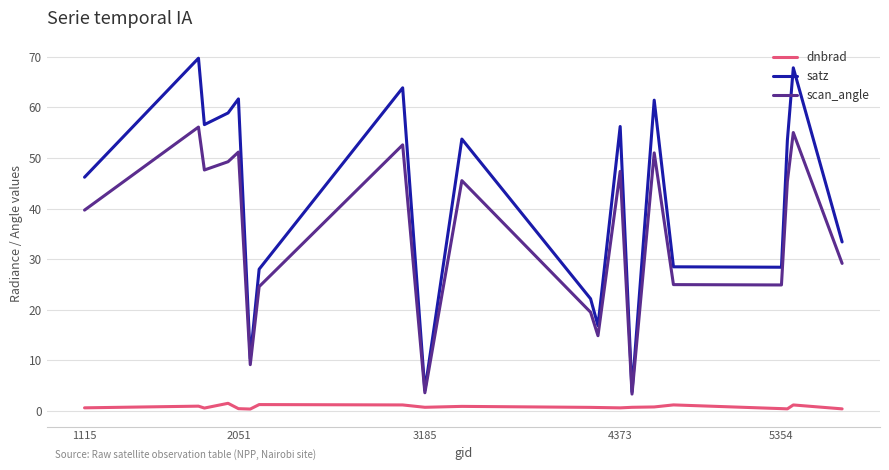

Which series has the largest total across all categories?

satz